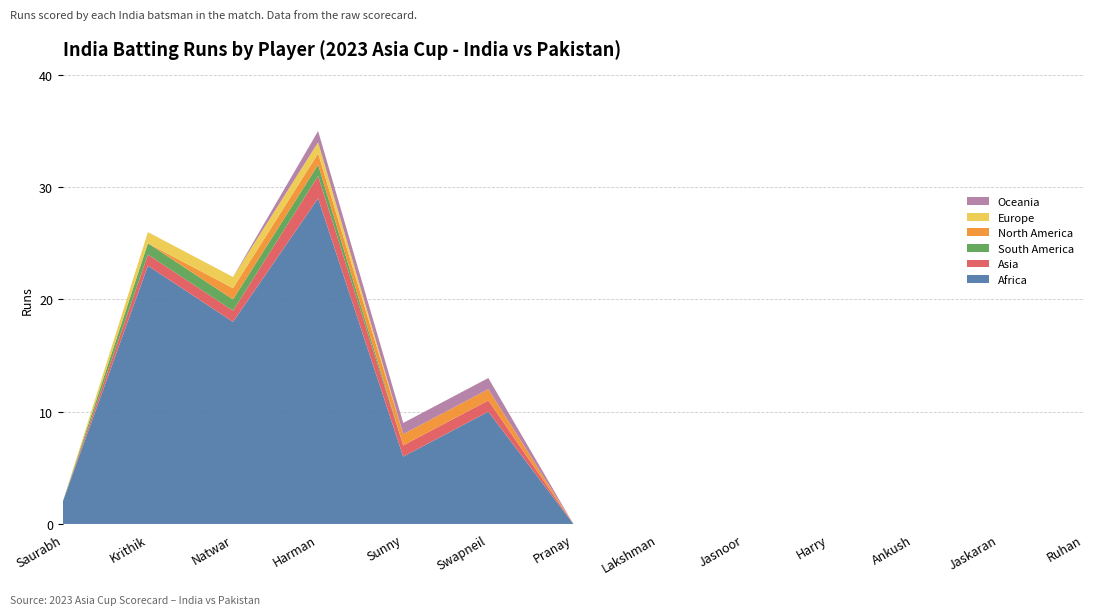

Reading right to left, extract all data points from this chart.

Africa: Ruhan=0	Jaskaran=0	Ankush=0	Harry=0	Jasnoor=0	Lakshman=0	Pranay=0	Swapneil=10	Sunny=6	Harman=29	Natwar=18	Krithik=23	Saurabh=2
Asia: Ruhan=0	Jaskaran=0	Ankush=0	Harry=0	Jasnoor=0	Lakshman=0	Pranay=0	Swapneil=1	Sunny=1	Harman=2	Natwar=1	Krithik=1	Saurabh=0
South America: Ruhan=0	Jaskaran=0	Ankush=0	Harry=0	Jasnoor=0	Lakshman=0	Pranay=0	Swapneil=0	Sunny=0	Harman=1	Natwar=1	Krithik=1	Saurabh=0
North America: Ruhan=0	Jaskaran=0	Ankush=0	Harry=0	Jasnoor=0	Lakshman=0	Pranay=0	Swapneil=1	Sunny=1	Harman=1	Natwar=1	Krithik=0	Saurabh=0
Europe: Ruhan=0	Jaskaran=0	Ankush=0	Harry=0	Jasnoor=0	Lakshman=0	Pranay=0	Swapneil=0	Sunny=0	Harman=1	Natwar=1	Krithik=1	Saurabh=0
Oceania: Ruhan=0	Jaskaran=0	Ankush=0	Harry=0	Jasnoor=0	Lakshman=0	Pranay=0	Swapneil=1	Sunny=1	Harman=1	Natwar=0	Krithik=0	Saurabh=0